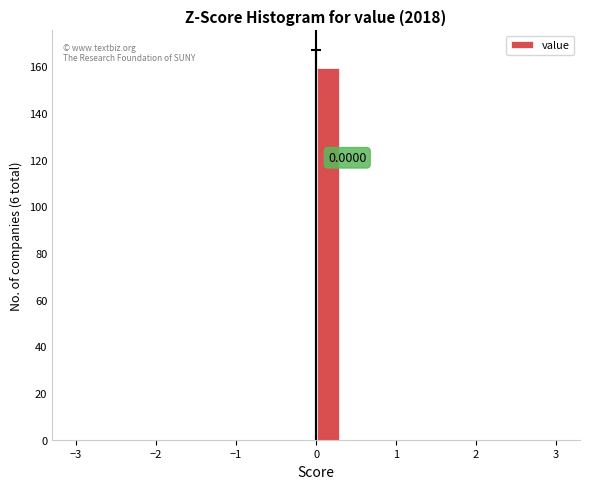

Read against the x-axis, roughly where is the centre of the tallest bar?

0.2